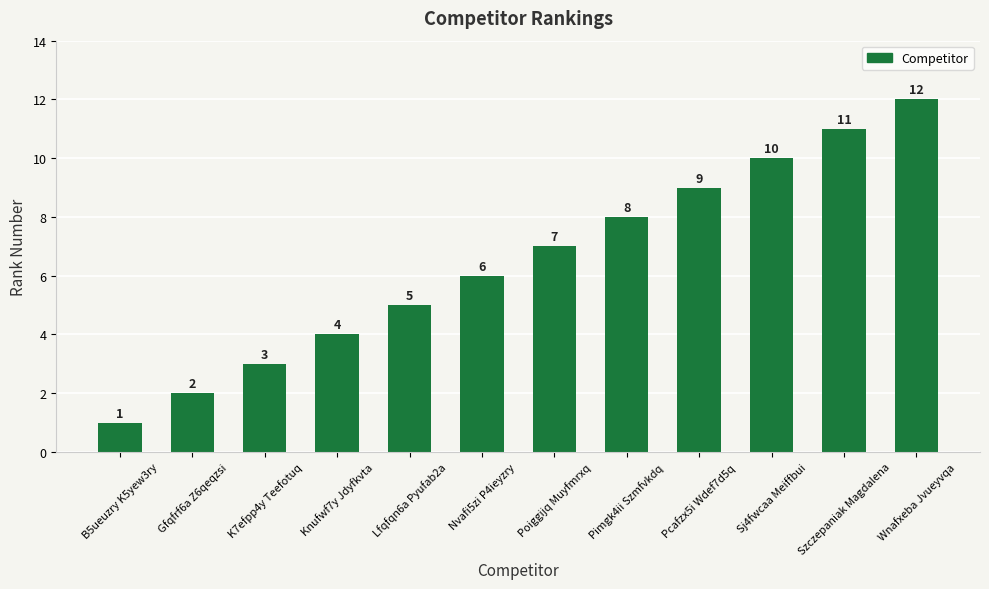

Are the bars horizontal?

No